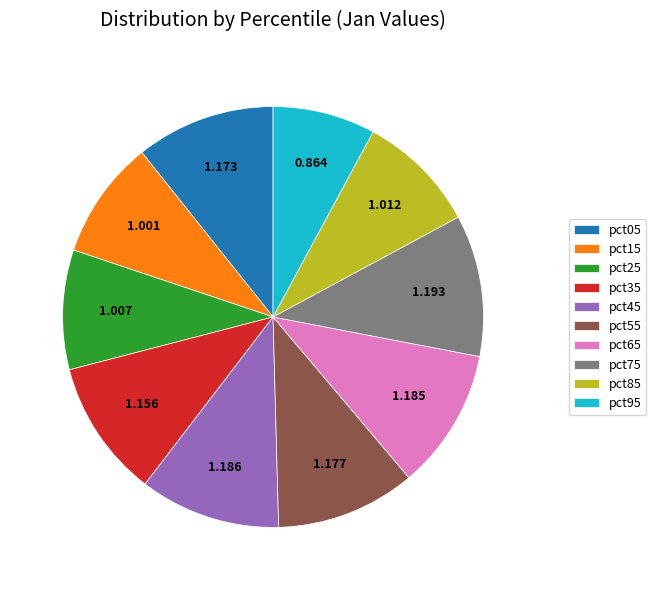

Do pct75 and pct05 together represent more than half of the pie?

No